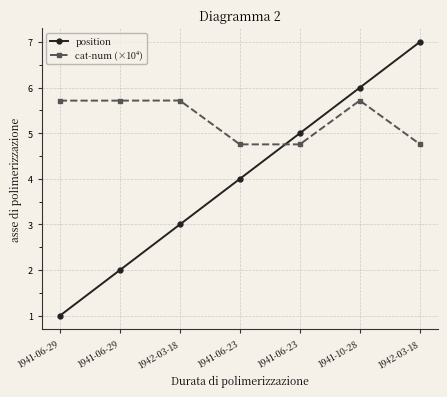

Is this an area chart (filled region under the line)?

No